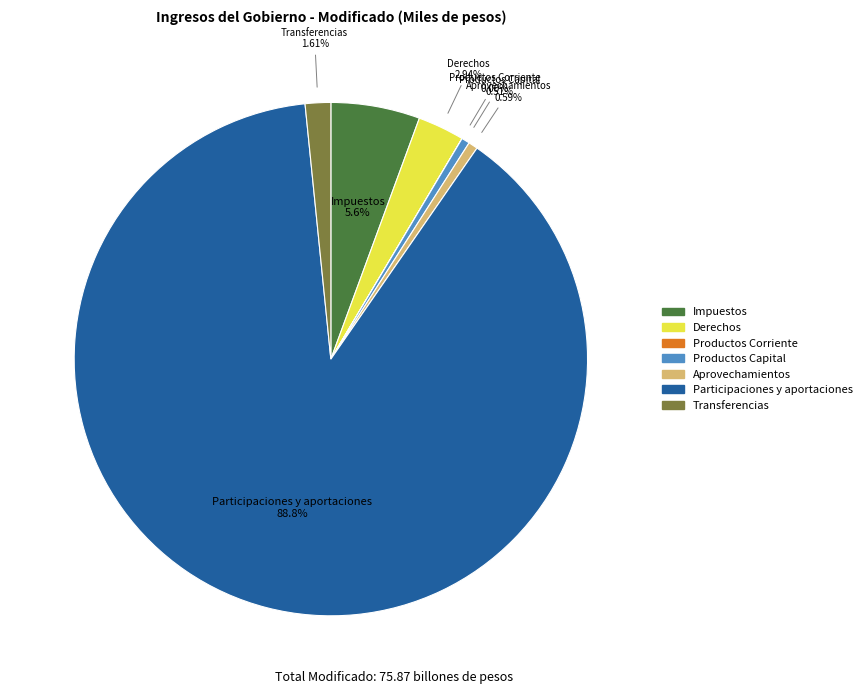

Do Participaciones y aportaciones and Impuestos together represent more than half of the pie?

Yes